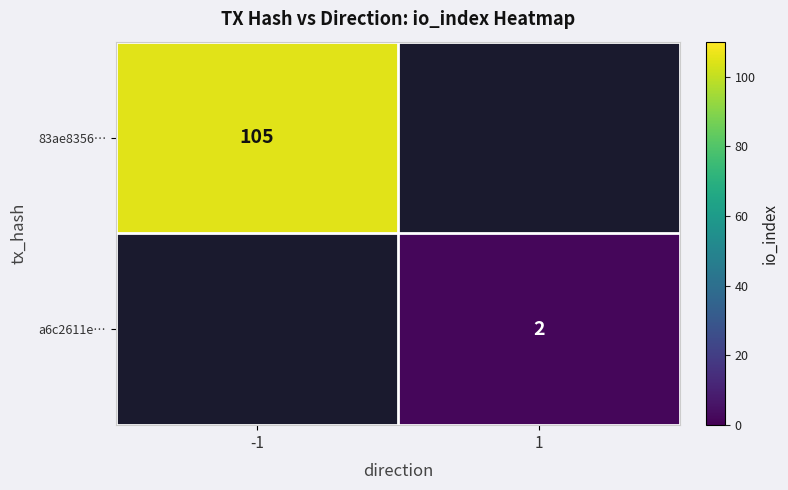

At which category does the chart reach its peak across all series?

-1